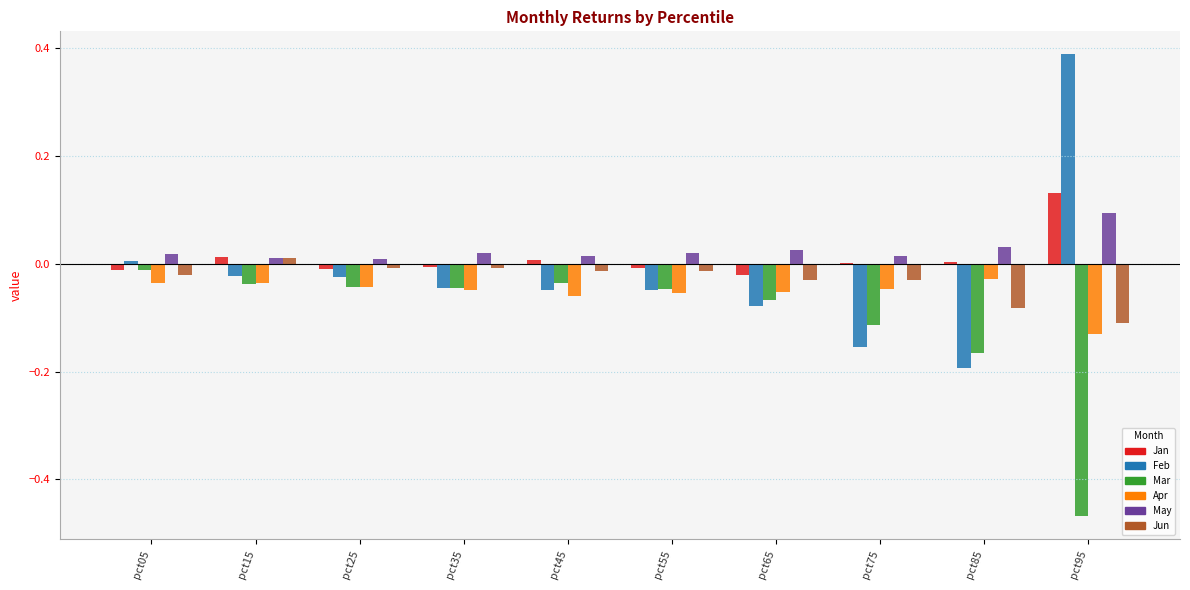

Between pct35 and pct75, which series saw the biggest shift?

Feb